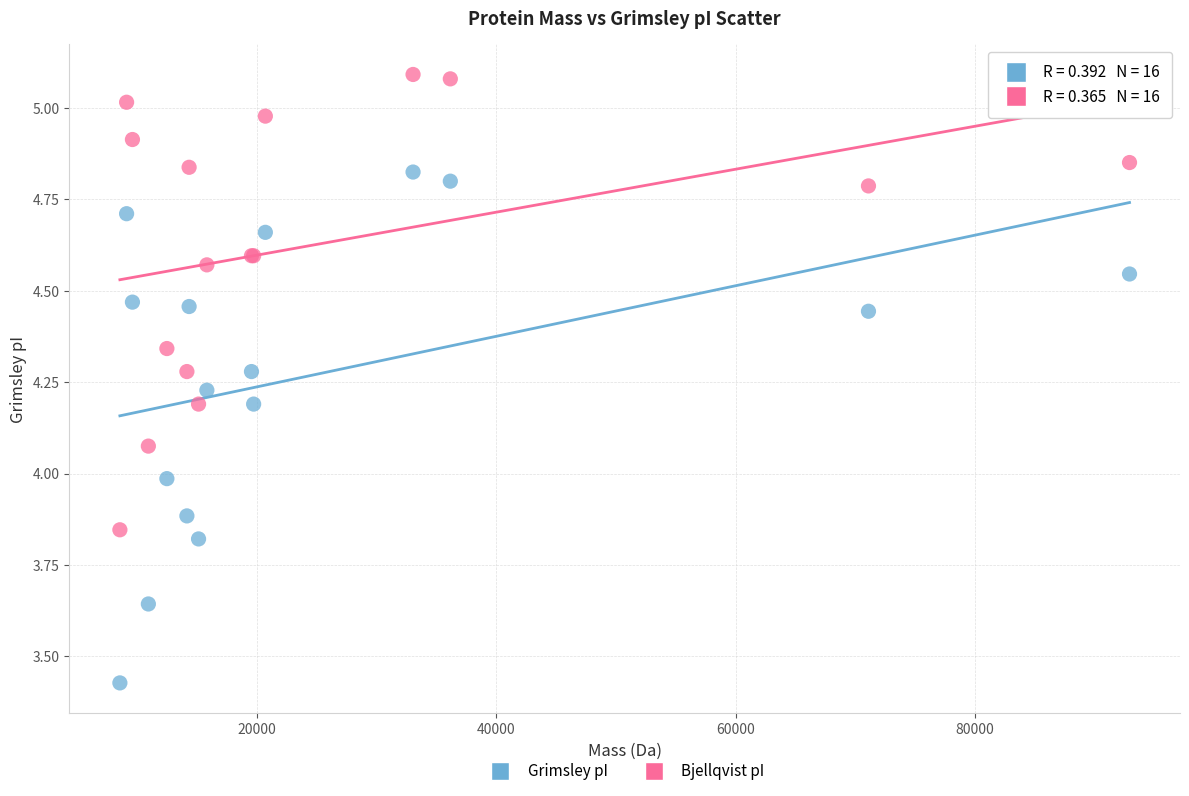

What are all the series names shown in the legend?

Grimsley pI, Bjellqvist pI